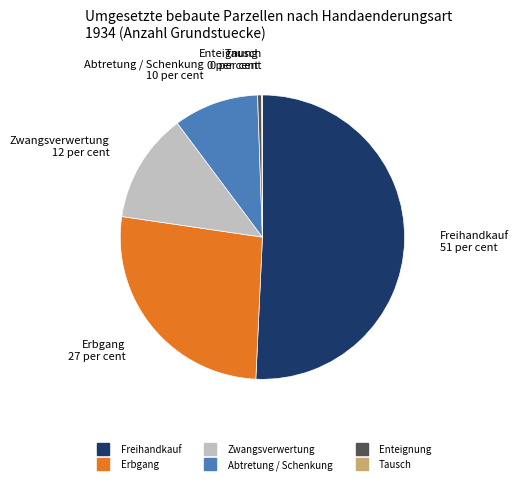

Which category accounts for the majority?

Freihandkauf